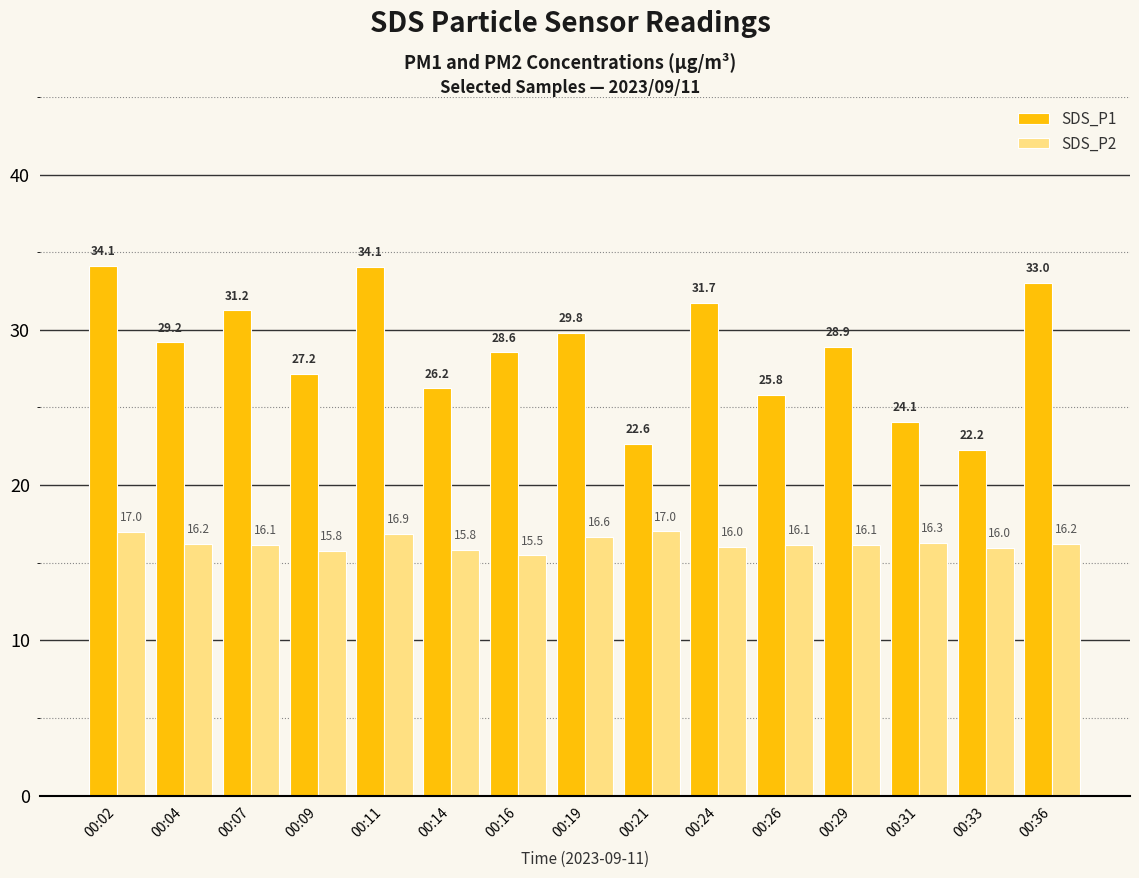

What is the difference between the highest and lowest values at 00:11?

17.2